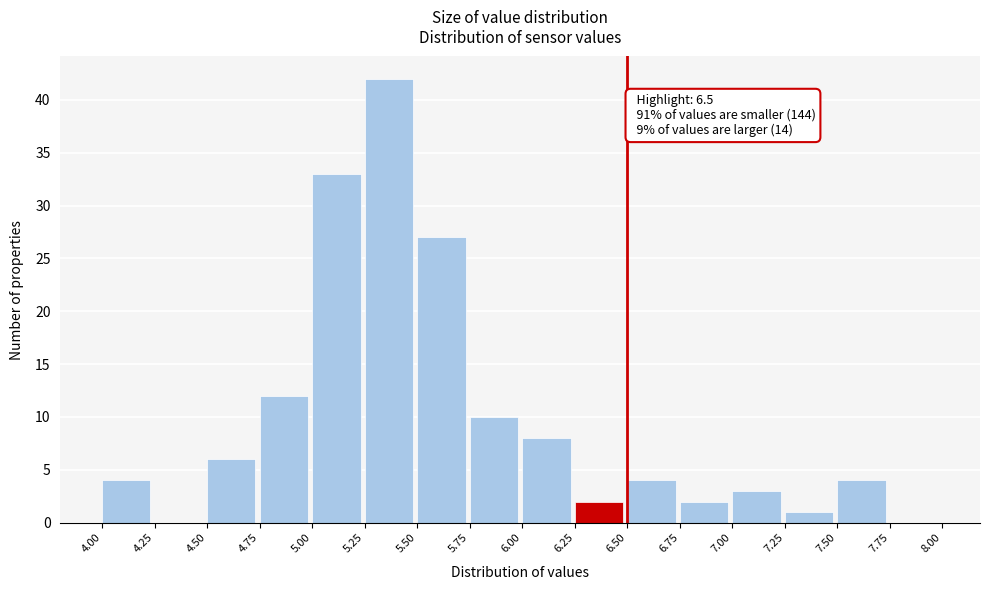

Which range on the x-axis has the tallest bar?

5.25 to 5.50